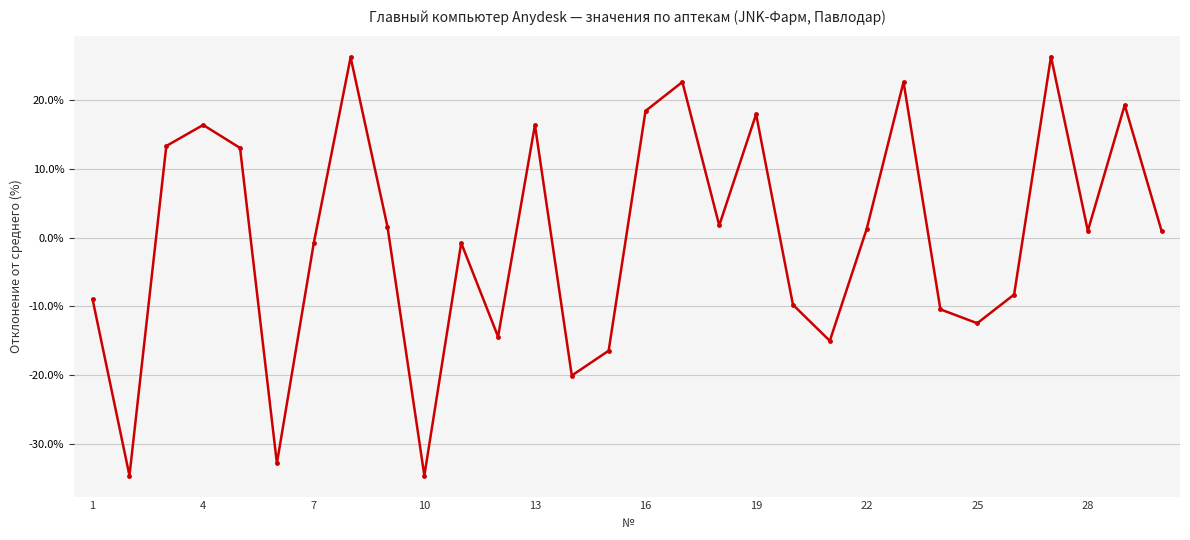

What is the value of the 10th point from the left?

-34.7